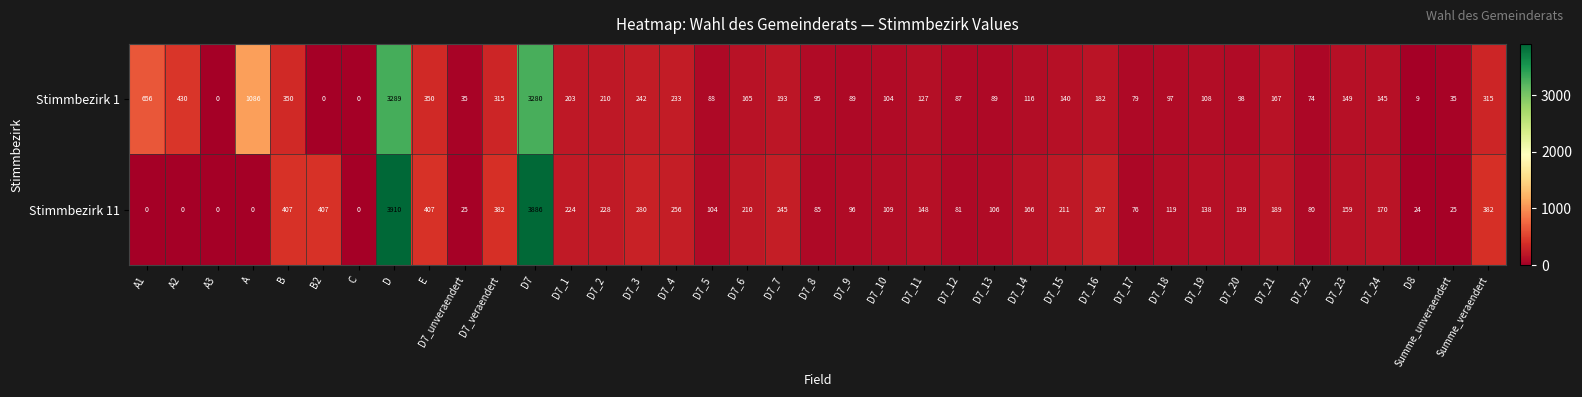

Which series has the largest total across all categories?

Stimmbezirk 11